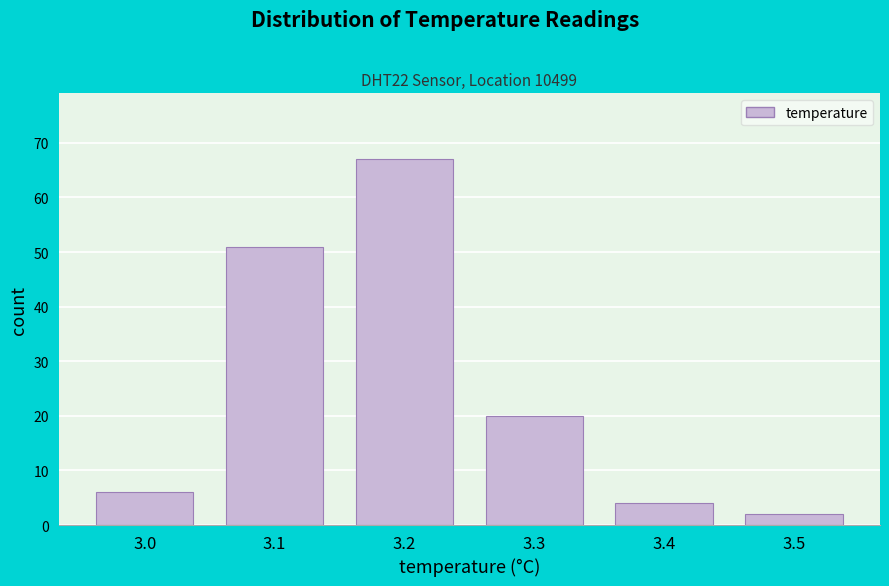

How tall is the bar that spans 3.05 to 3.15 on the x-axis? The values are not printed on the chart, so give them approximately, as read against the axis.

51